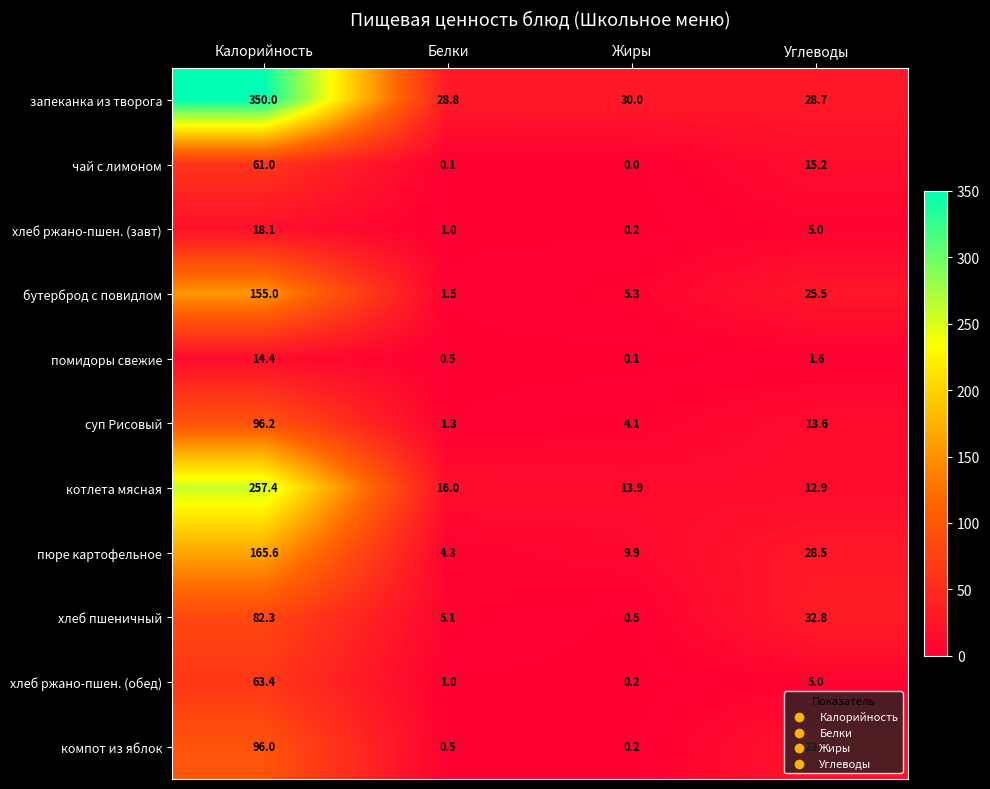

How many distinct data groups are displayed?

11